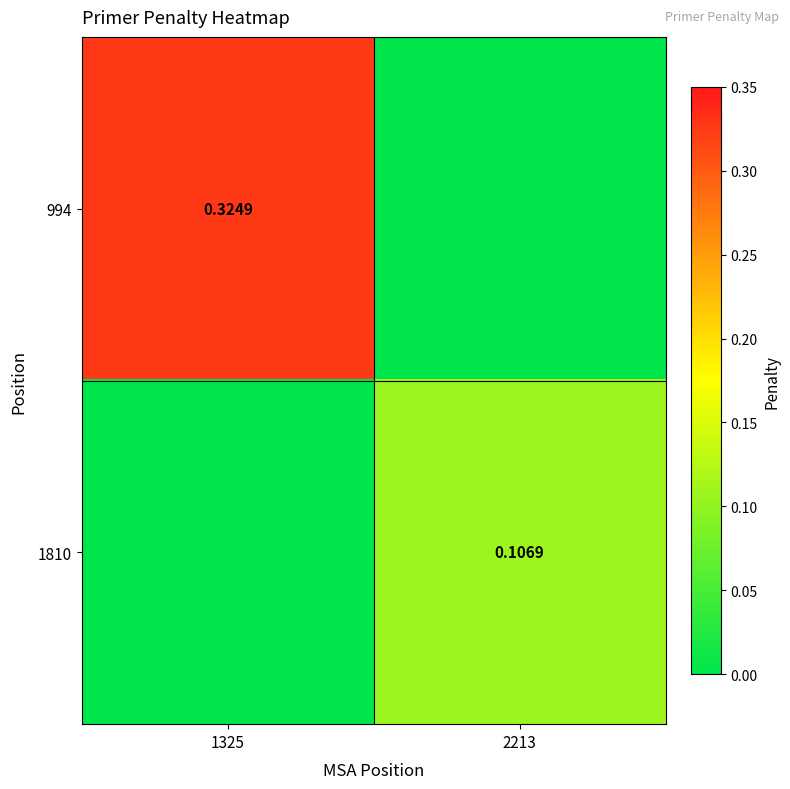

Between 1325 and 2213, which series saw the biggest shift?

994